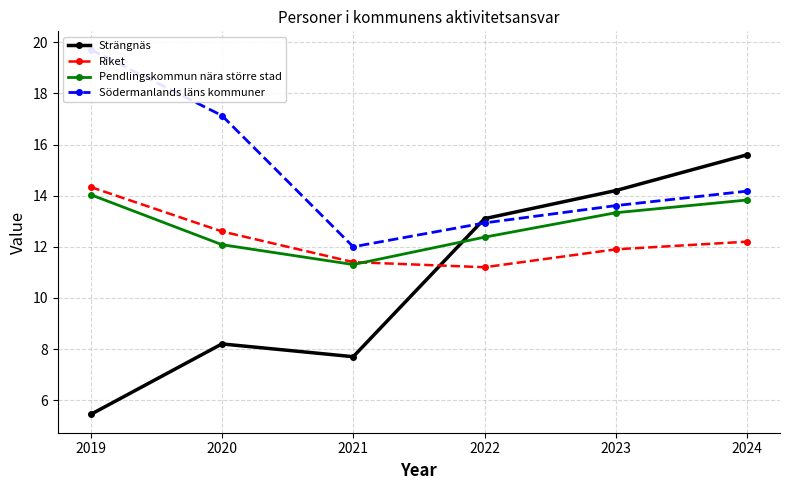

What is the greatest value displayed?

19.7